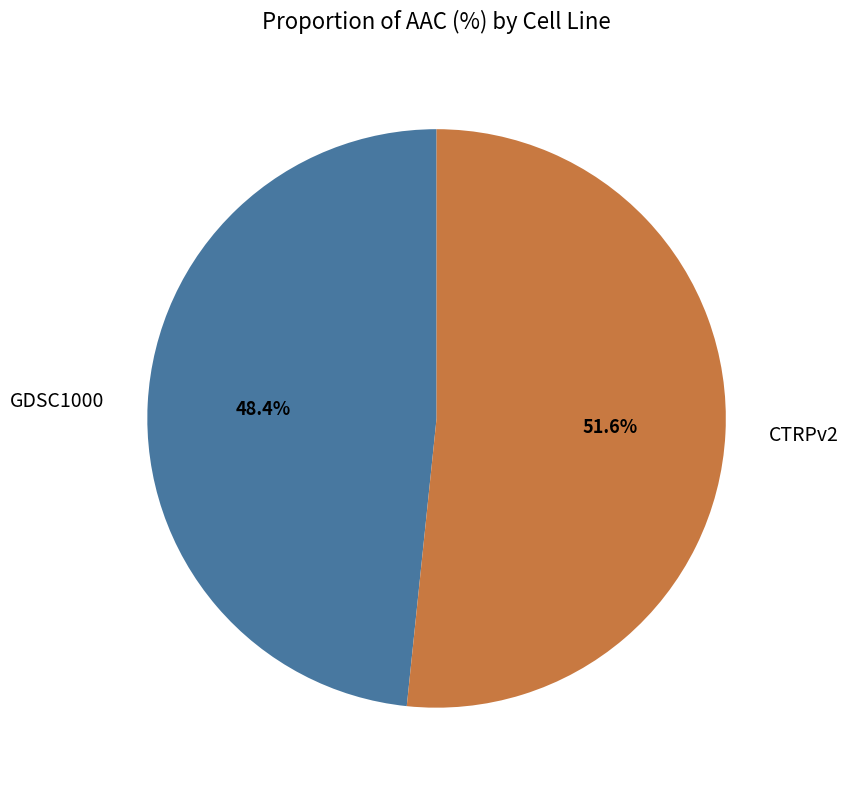

True or false: CTRPv2 accounts for 43% of the total.

False